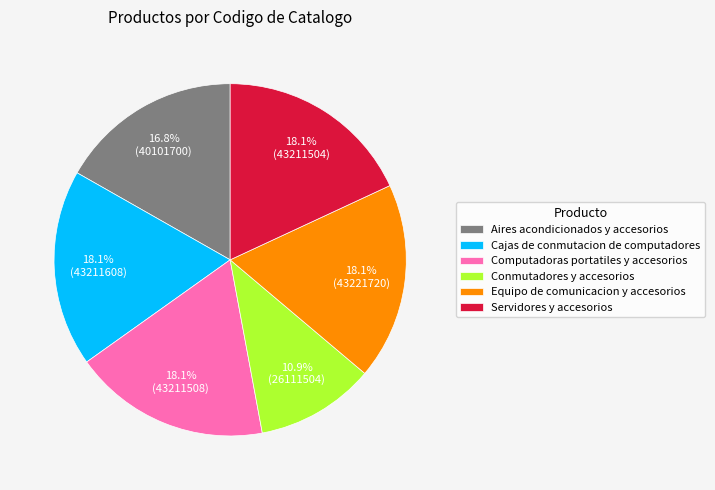

Between Aires acondicionados y accesorios and Conmutadores y accesorios, which is larger?

Aires acondicionados y accesorios